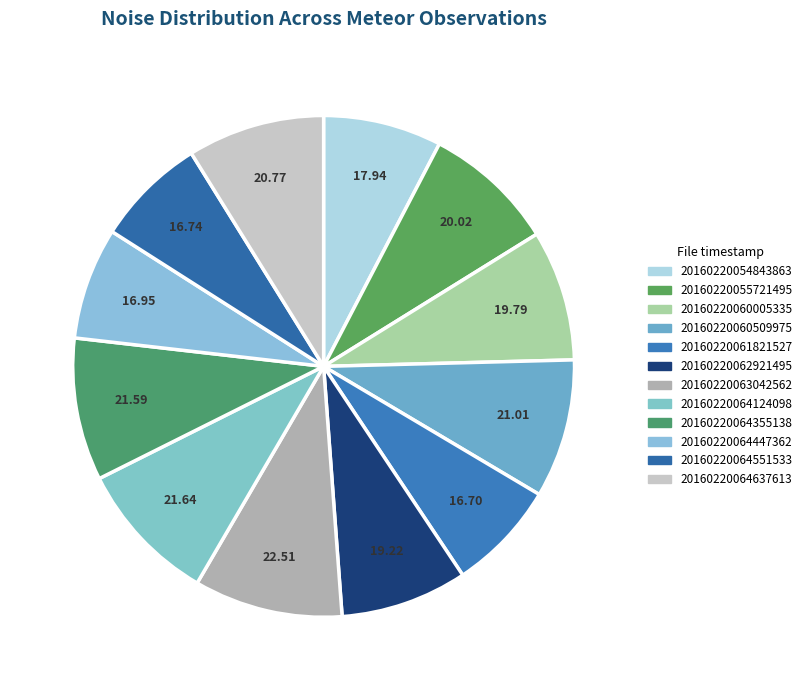

Count the number of slices in the pie.

12